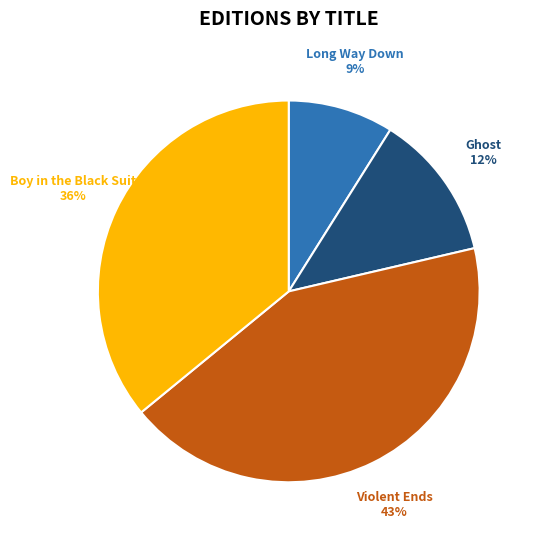

To the nearest percent, what percentage of the pie is Ghost?

12%